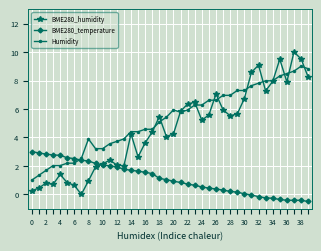

What is the greatest value displayed?

10.0